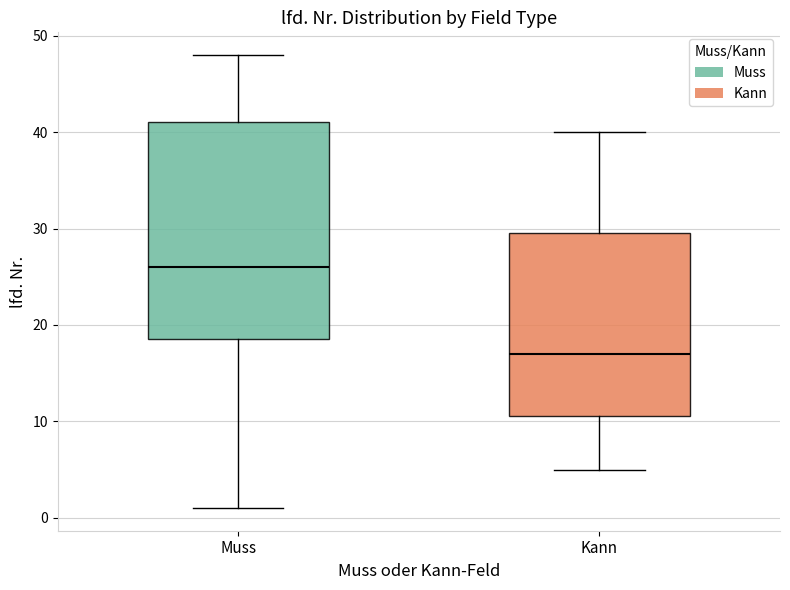

Which box is the tallest, from its lower edge to its upper edge?

Muss